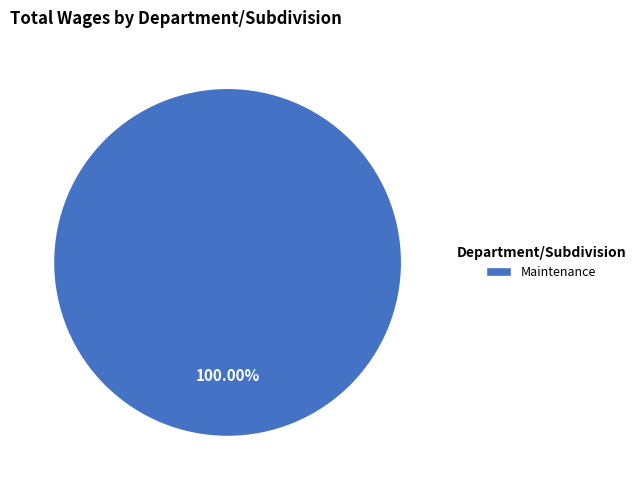

Does any single category account for the majority?

Yes